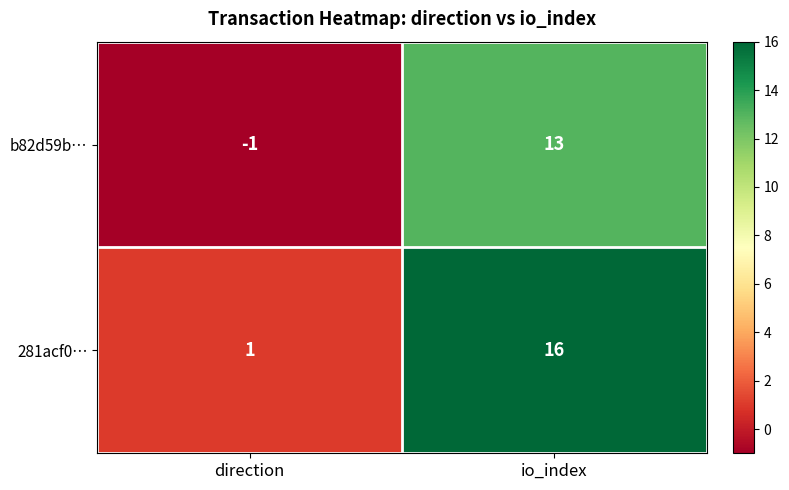

At which category is the sum across all series the highest?

io_index